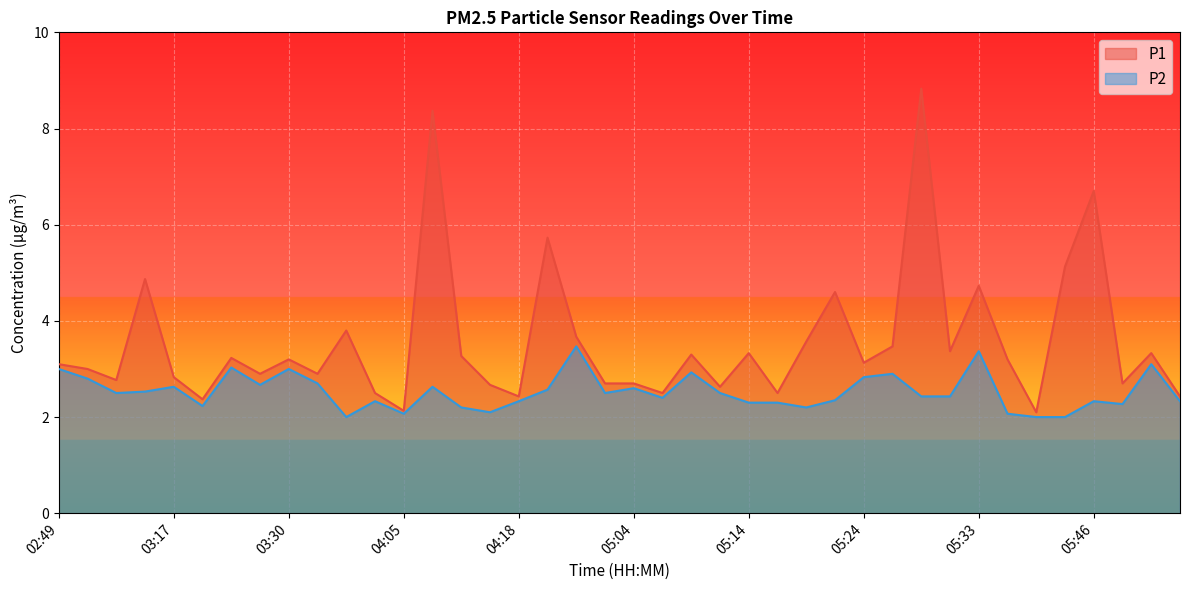

Between 05:36 and 05:51, which series saw the biggest shift?

P2